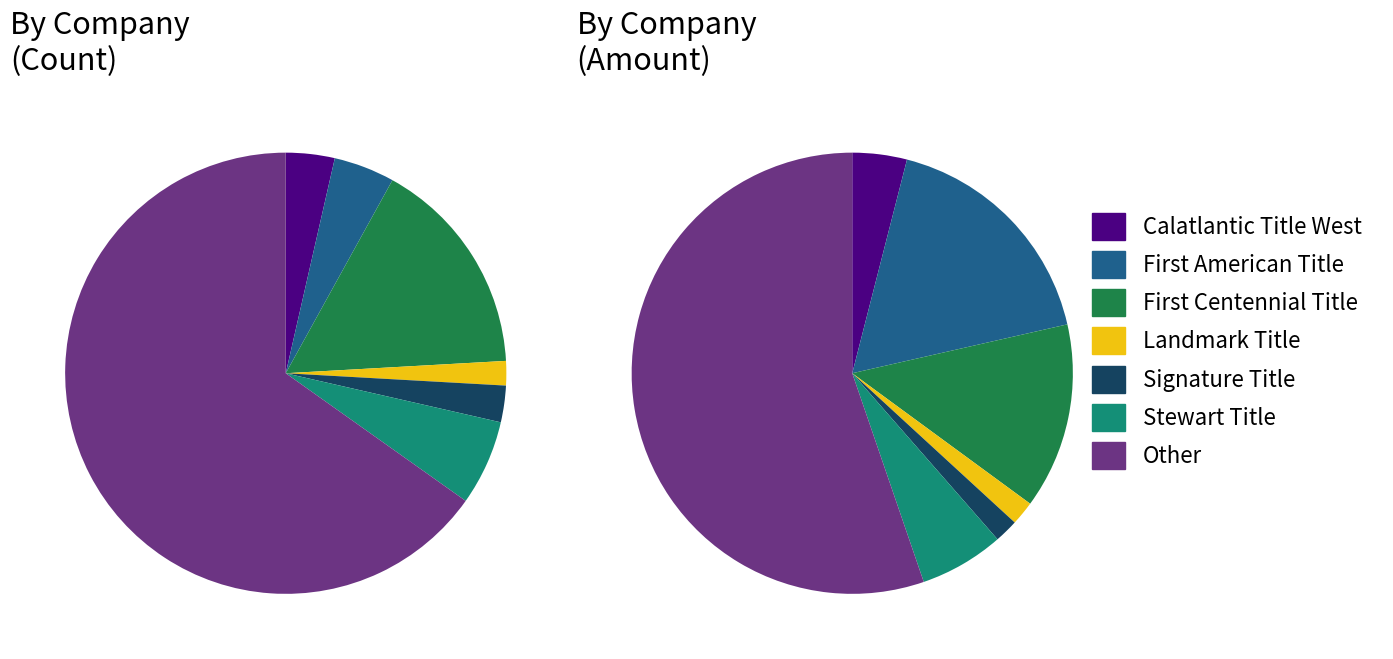

Combined, do Stewart Title and Other account for over 50%?

Yes